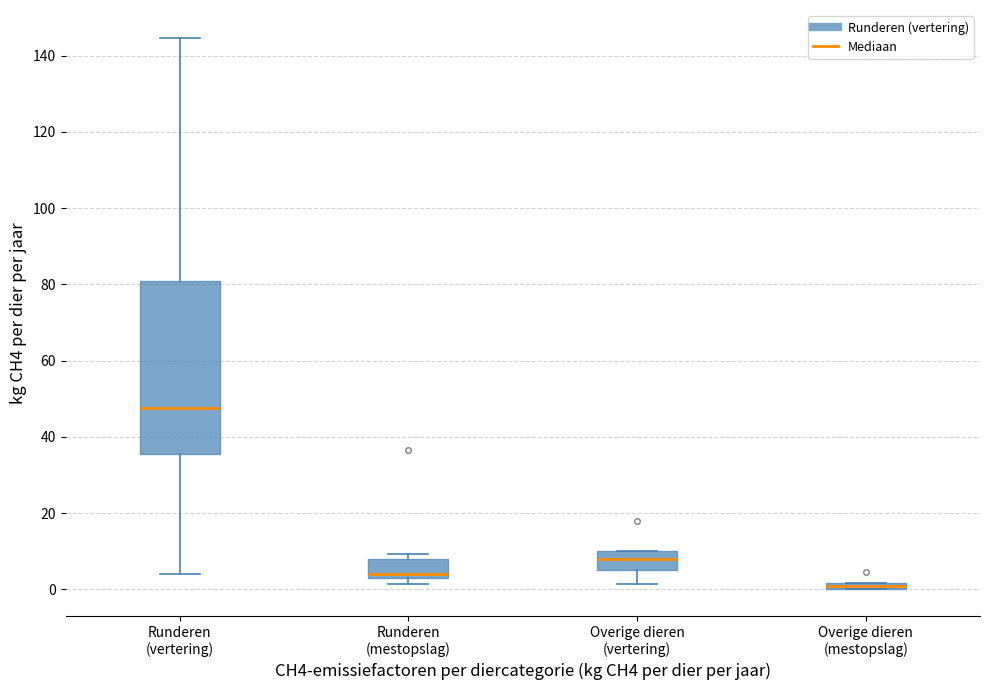

Comparing the boxes themselves (not the whiskers), which one is the tallest?

Runderen (vertering)